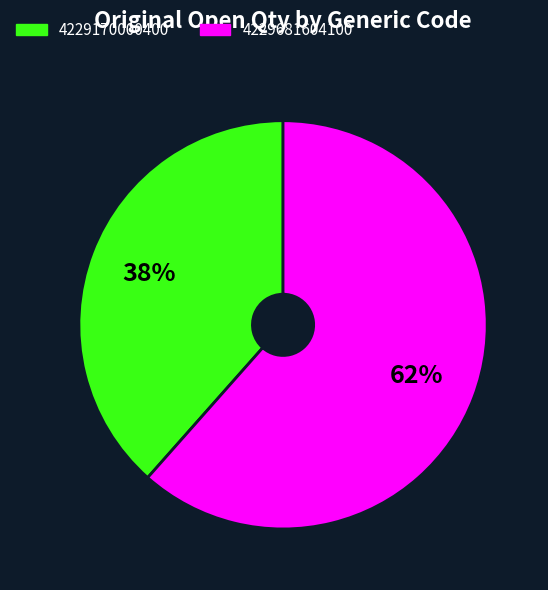

How many slices are in this pie chart?

2